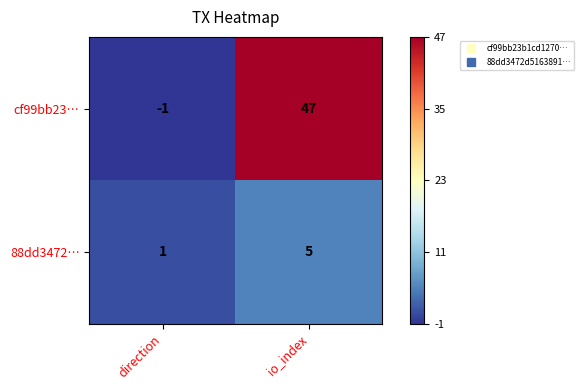

What is the minimum value shown in the chart?

-1